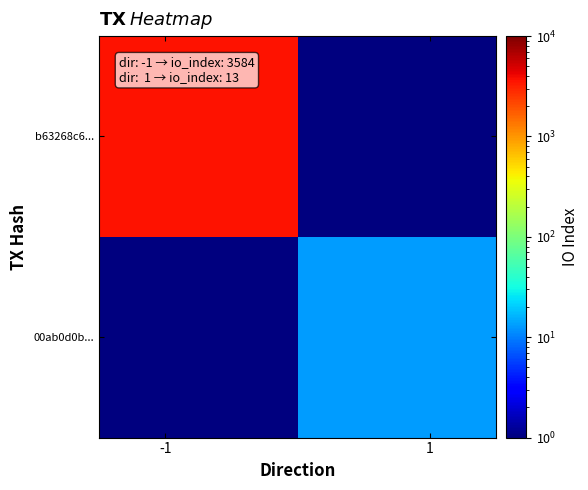

What is the smallest value displayed?

0.1